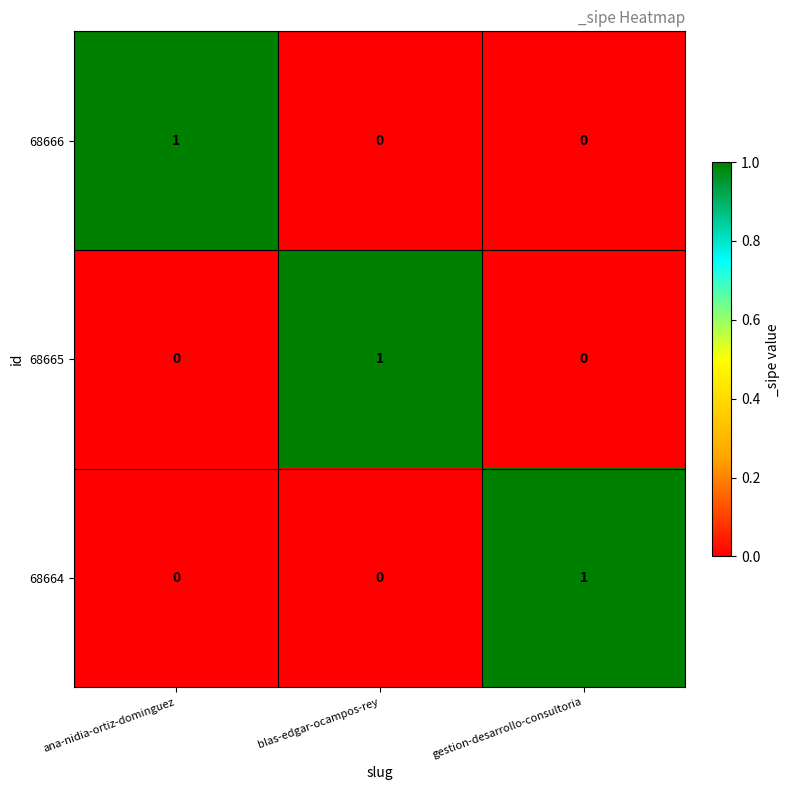

Is the value of 68666 at ana-nidia-ortiz-dominguez greater than the value of 68665 at gestion-desarrollo-consultoria?

Yes